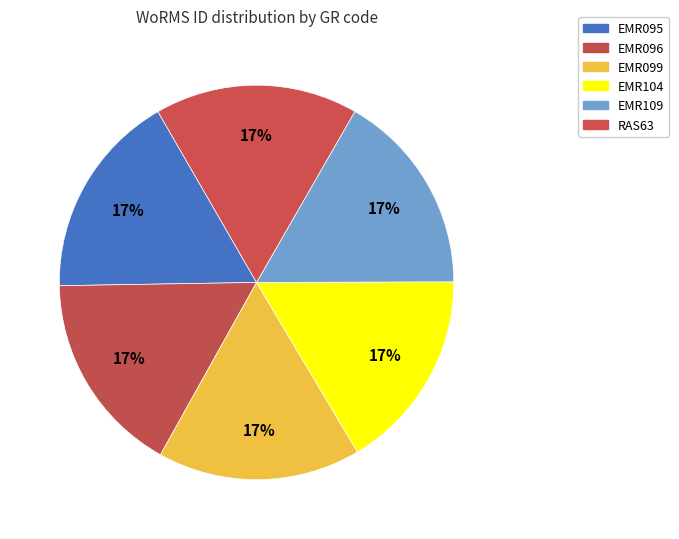

What is the ratio of the value at EMR099 to the value at EMR096?

1.0